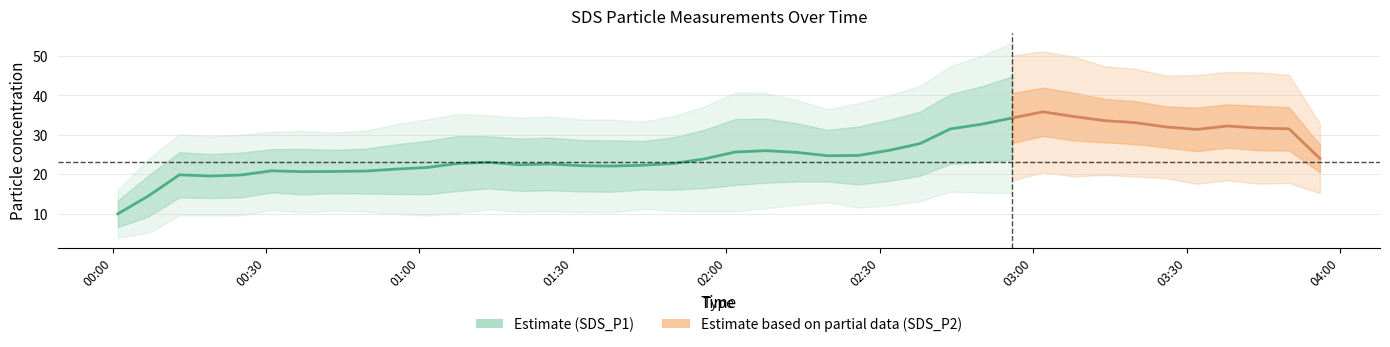

What is the difference between the maximum and minimum values?

24.3